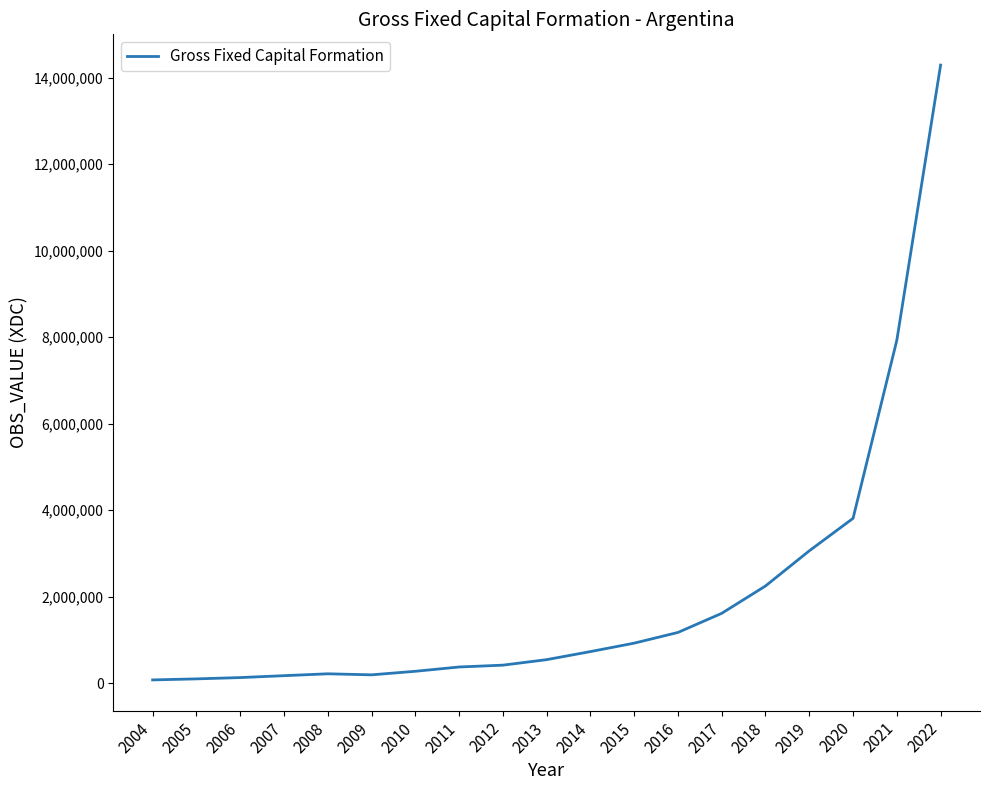

What is the difference between the maximum and minimum values?

14212964